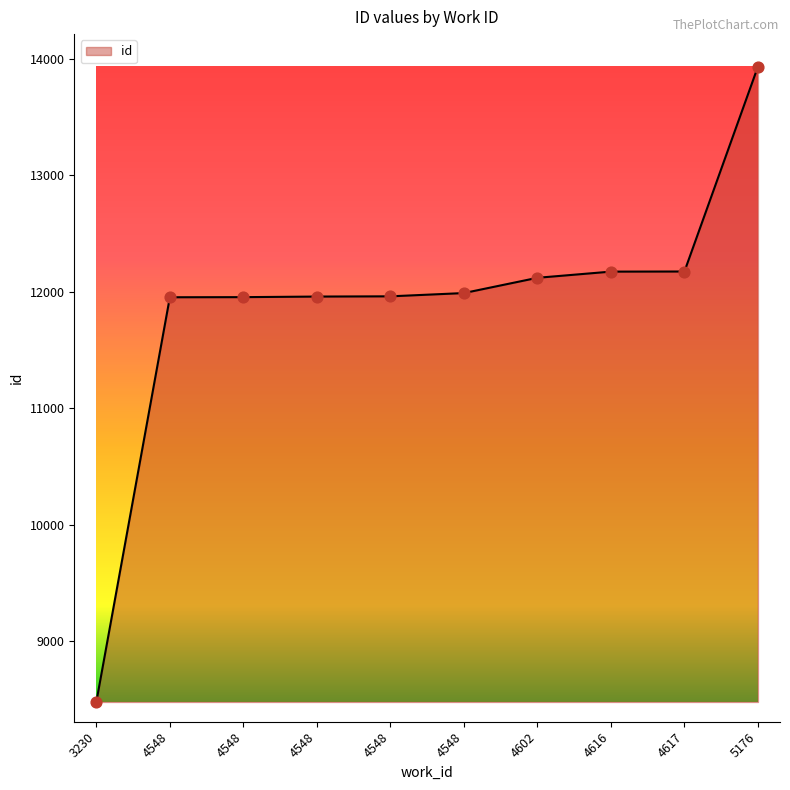

What is the change in value from 4548 to 5176?

+1978